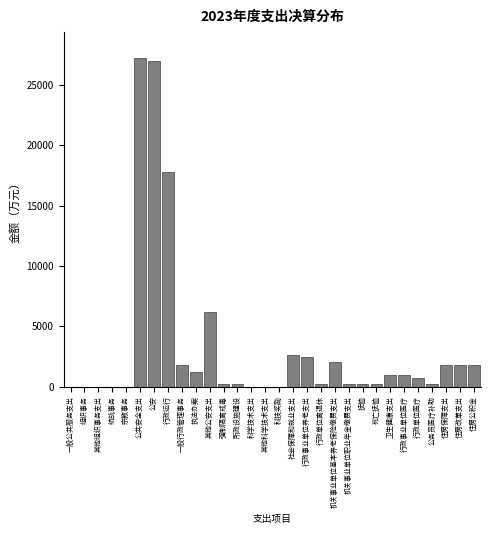

What is the sum of all values?

98011.1